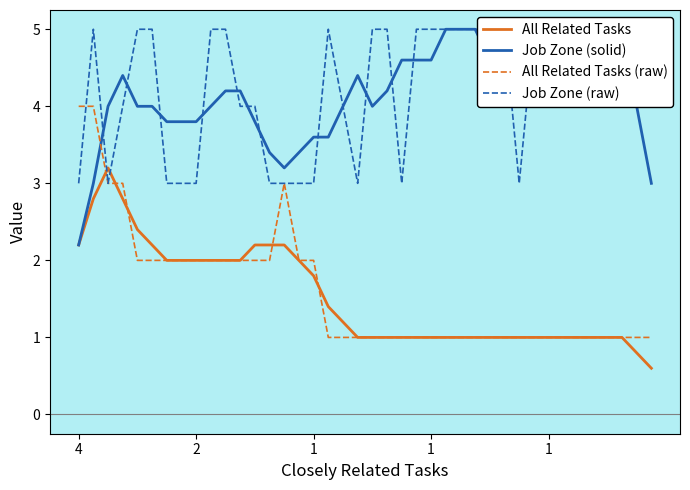

At how many categories does at least one series exceed 4?

29